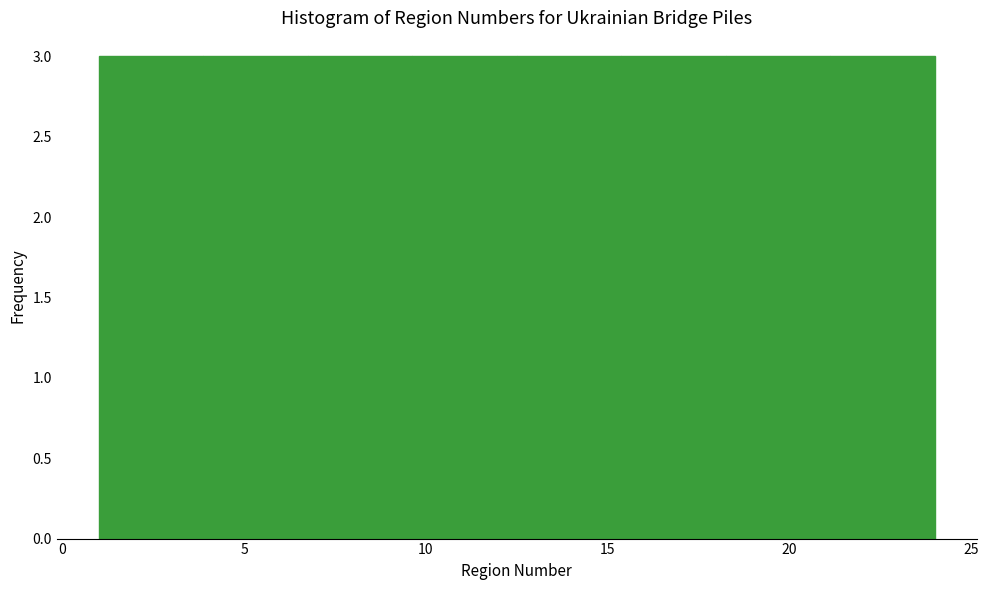

Reading left to right, list every bar in this chart as the range it spans on the x-axis followed by its height. Neither the bar edges nor the heights are printed on the chart, so give them approximately, as read against the axes.

1.0 to 4.0: 3
4.0 to 7.0: 3
7.0 to 9.5: 3
9.5 to 12.5: 3
12.5 to 15.5: 3
15.5 to 18.5: 3
18.5 to 21.0: 3
21.0 to 24.0: 3